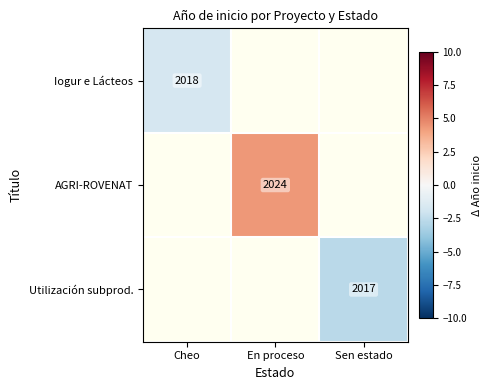

Is the value of AGRI-ROVENAT at En proceso greater than the value of Utilización subprod. at Sen estado?

Yes